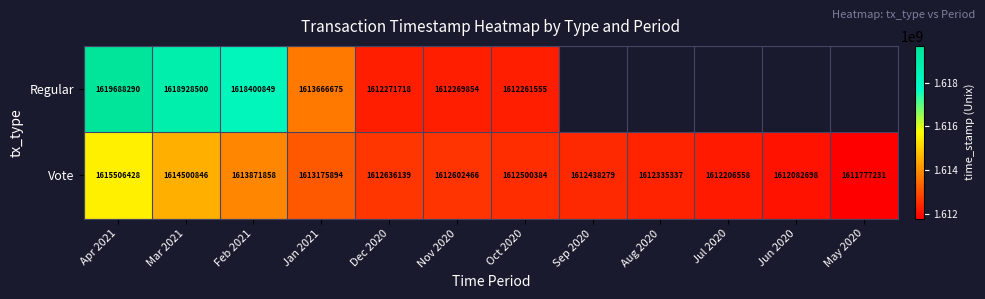

How many data points in Vote are less than 1612602466?

6